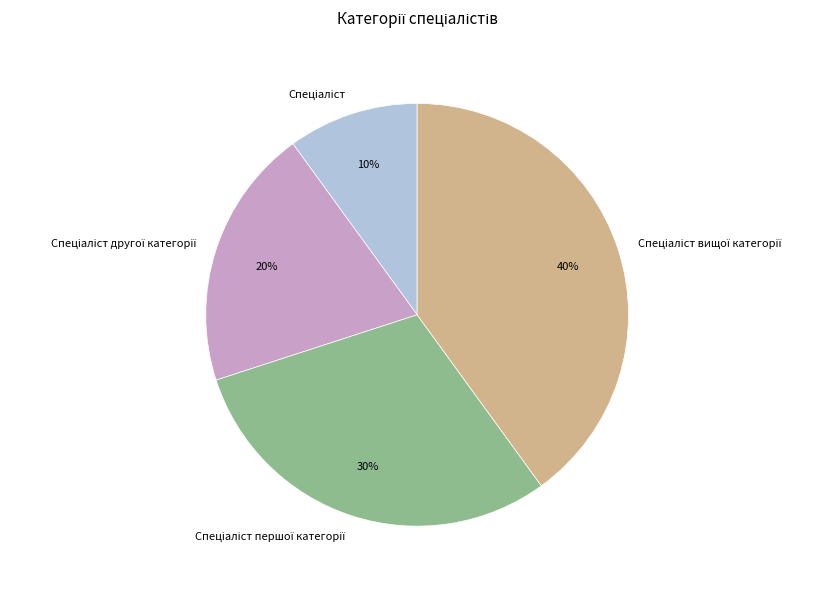

Does any single category account for the majority?

No